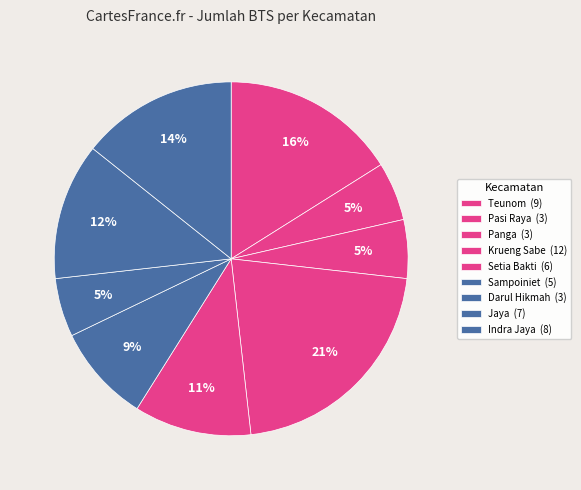

Is it true that Krueng Sabe is 33% of the pie?

False